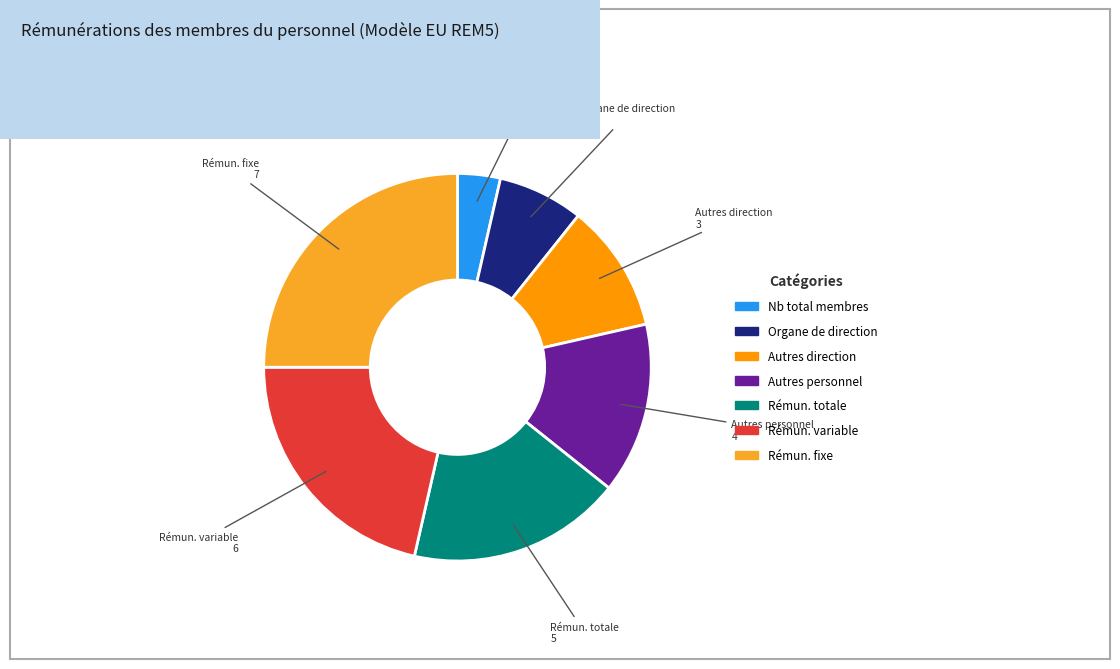

Is there a majority slice in this chart?

No